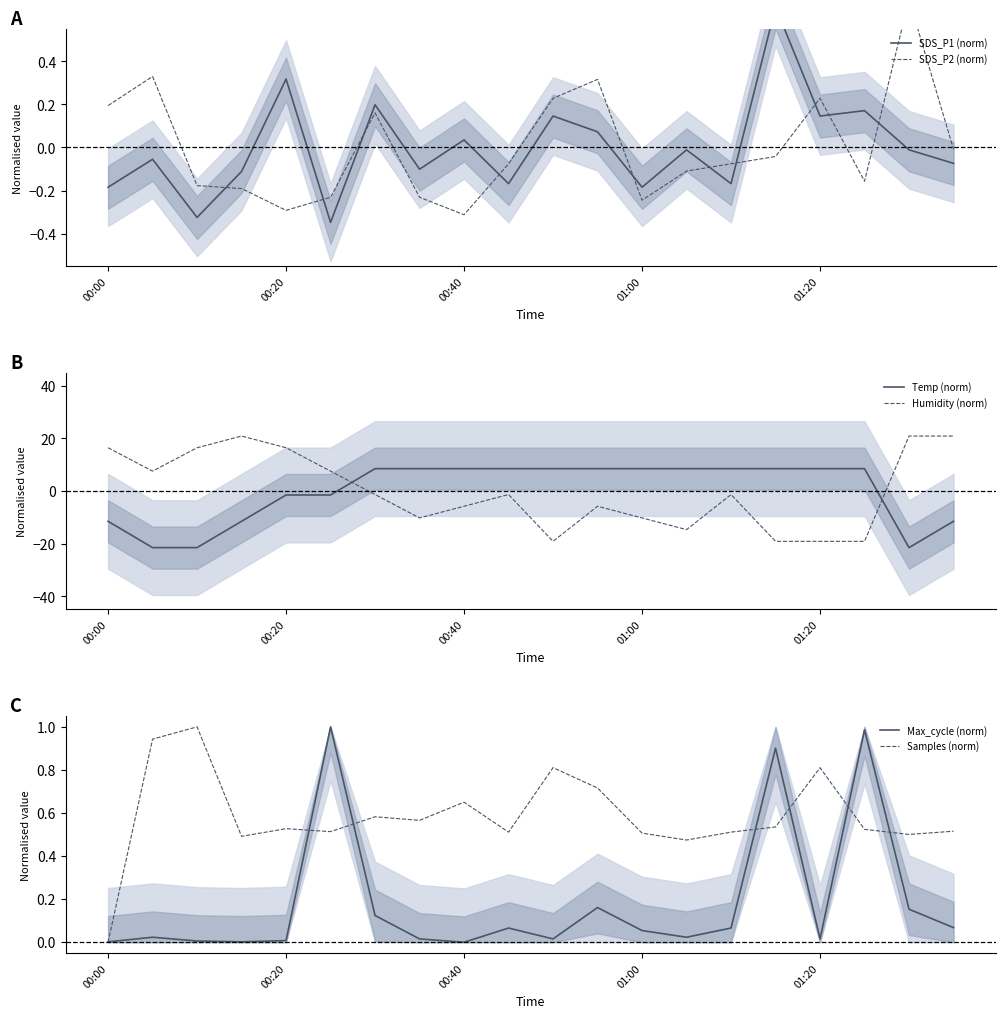

The Temp (norm) series shows -1.5 at 00:20. True or false?

True